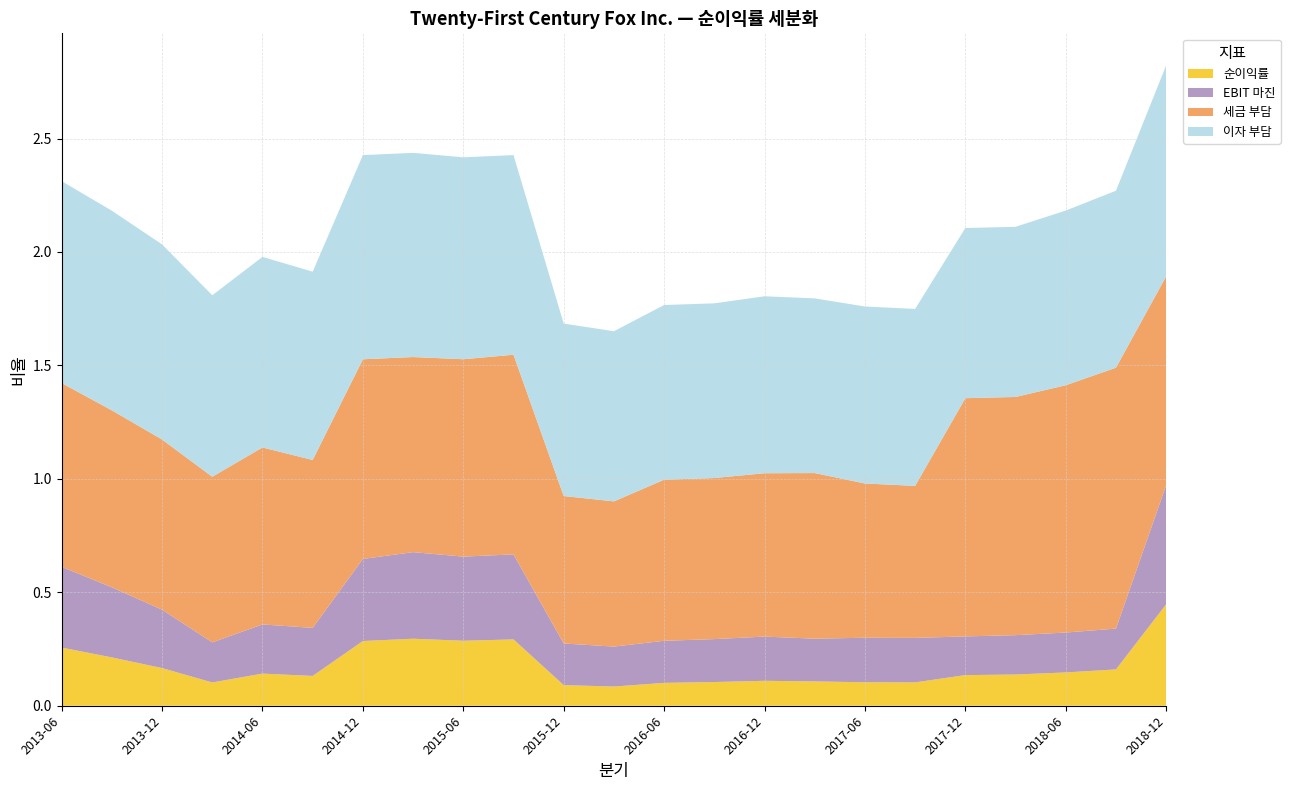

Reading left to right, transcribe all the data shown in this chart.

순이익률: 2013-06=0.3	2013-09=0.2	2013-12=0.2	2014-03=0.1	2014-06=0.1	2014-09=0.1	2014-12=0.3	2015-03=0.3	2015-06=0.3	2015-09=0.3	2015-12=0.1	2016-03=0.1	2016-06=0.1	2016-09=0.1	2016-12=0.1	2017-03=0.1	2017-06=0.1	2017-09=0.1	2017-12=0.1	2018-03=0.1	2018-06=0.1	2018-09=0.2	2018-12=0.4
EBIT 마진: 2013-06=0.4	2013-09=0.3	2013-12=0.3	2014-03=0.2	2014-06=0.2	2014-09=0.2	2014-12=0.4	2015-03=0.4	2015-06=0.4	2015-09=0.4	2015-12=0.2	2016-03=0.2	2016-06=0.2	2016-09=0.2	2016-12=0.2	2017-03=0.2	2017-06=0.2	2017-09=0.2	2017-12=0.2	2018-03=0.2	2018-06=0.2	2018-09=0.2	2018-12=0.5
세금 부담: 2013-06=0.8	2013-09=0.8	2013-12=0.8	2014-03=0.7	2014-06=0.8	2014-09=0.7	2014-12=0.9	2015-03=0.9	2015-06=0.9	2015-09=0.9	2015-12=0.7	2016-03=0.6	2016-06=0.7	2016-09=0.7	2016-12=0.7	2017-03=0.7	2017-06=0.7	2017-09=0.7	2017-12=1.1	2018-03=1.1	2018-06=1.1	2018-09=1.1	2018-12=0.9
이자 부담: 2013-06=0.9	2013-09=0.9	2013-12=0.9	2014-03=0.8	2014-06=0.8	2014-09=0.8	2014-12=0.9	2015-03=0.9	2015-06=0.9	2015-09=0.9	2015-12=0.8	2016-03=0.8	2016-06=0.8	2016-09=0.8	2016-12=0.8	2017-03=0.8	2017-06=0.8	2017-09=0.8	2017-12=0.8	2018-03=0.8	2018-06=0.8	2018-09=0.8	2018-12=0.9